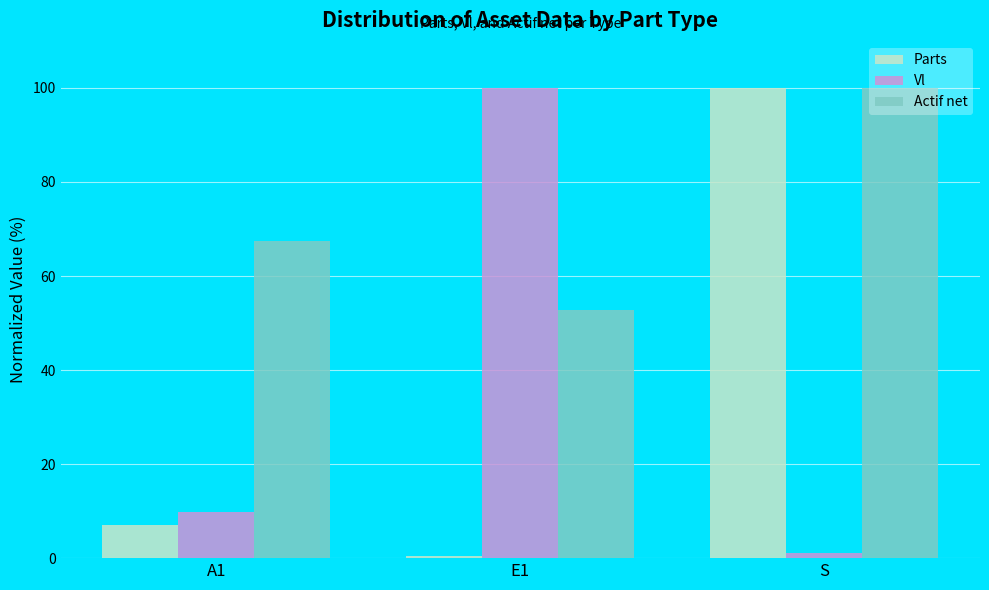

What is the difference between the Actif net values at S and E1?

47.2